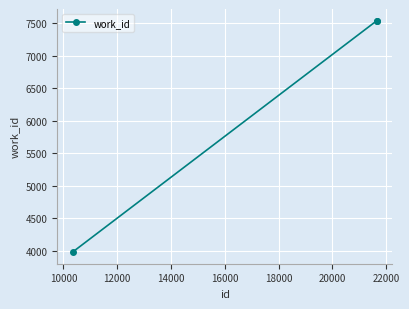

What is the value of the 1st point from the left?

3979